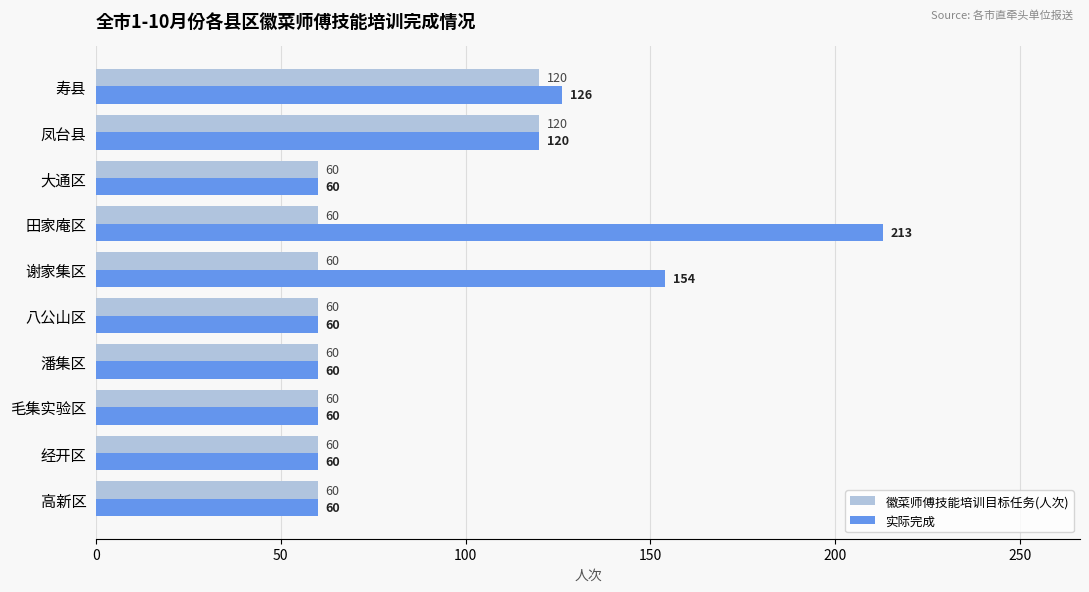

List the series in order of their peak value, highest first.

实际完成, 徽菜师傅技能培训目标任务(人次)